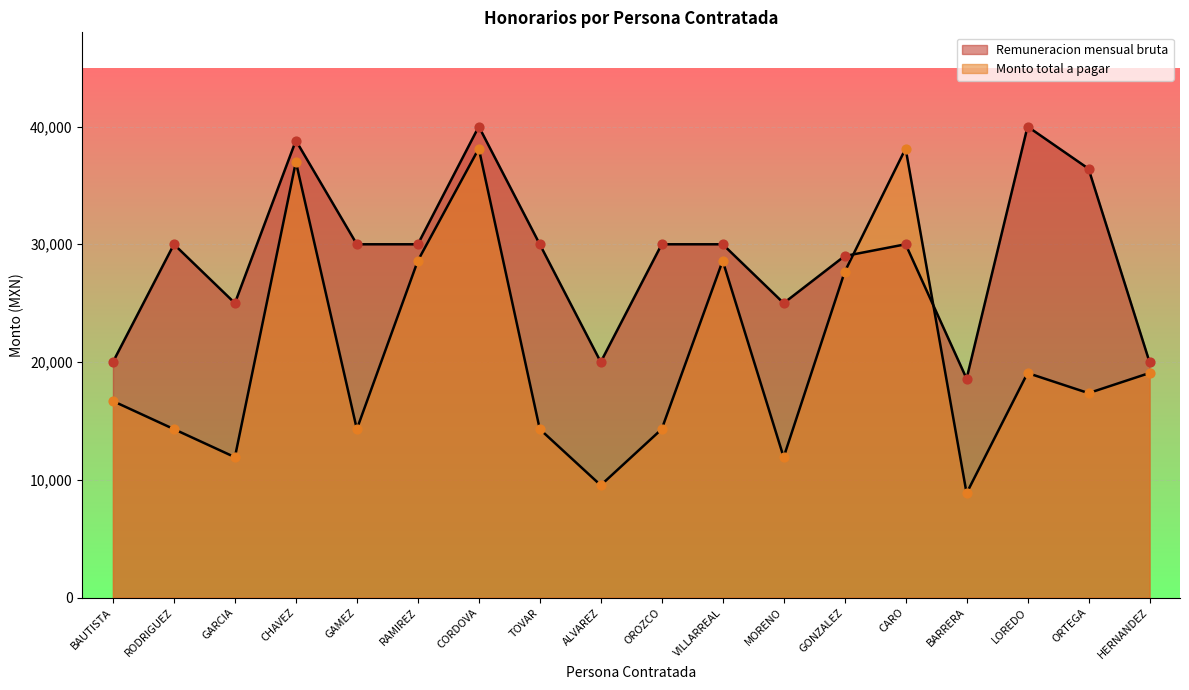

At how many categories does at least one series exceed 34891?

5